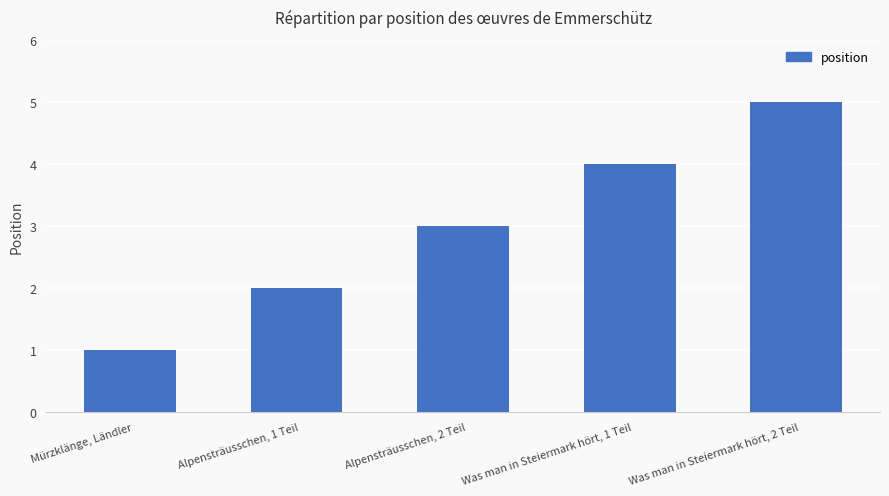

What is the change in value from Alpensträusschen, 1 Teil to Was man in Steiermark hört, 1 Teil?

+2